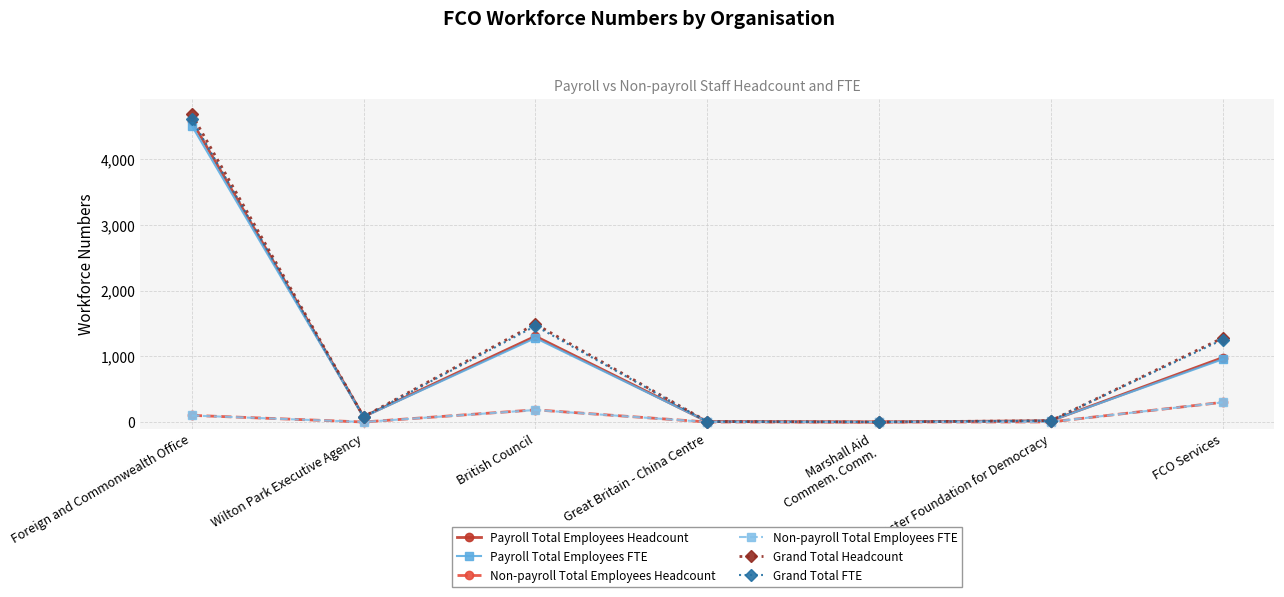

Is the value of Non-payroll Total Employees FTE at British Council greater than the value of Payroll Total Employees Headcount at FCO Services?

No